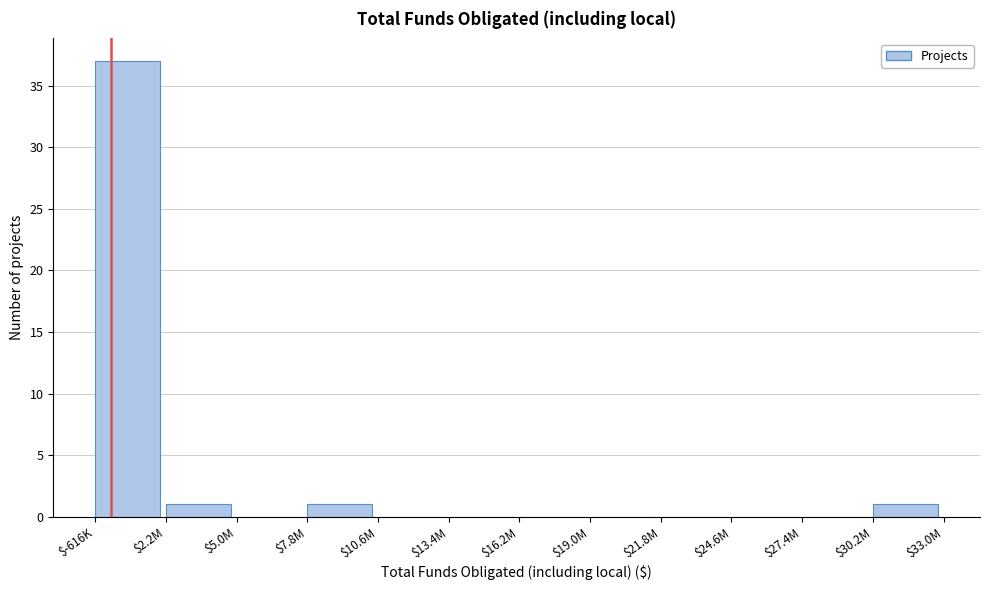

True or false: the data shows -22 at $24.6M.

False